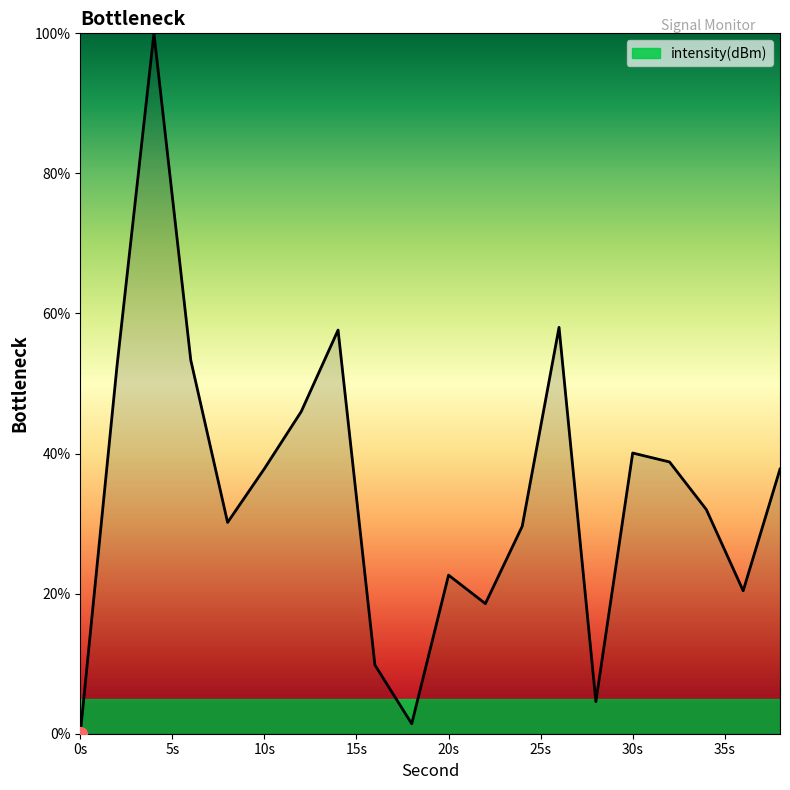

What is the greatest value displayed?

100.0